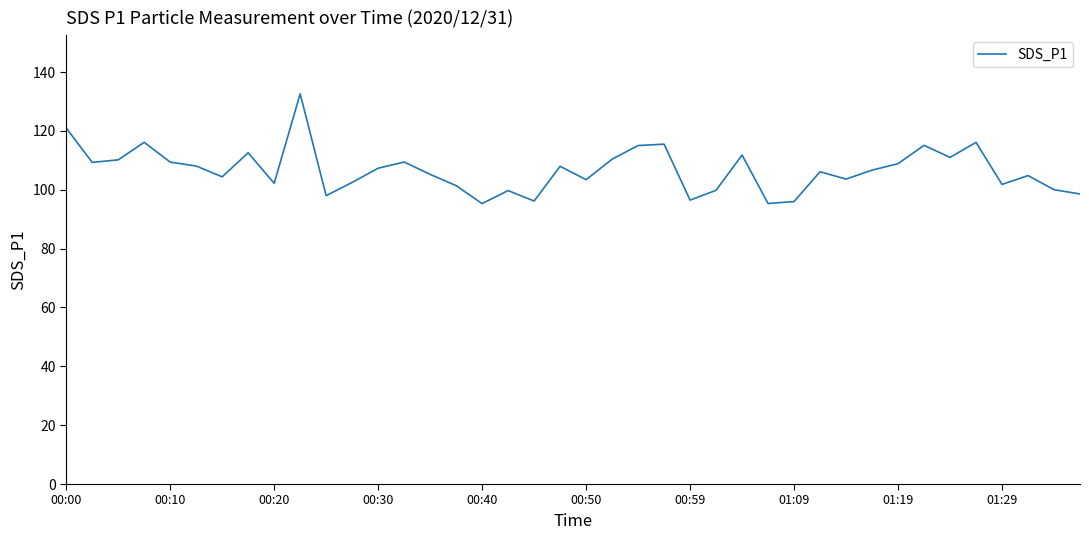

What is the minimum value shown in the chart?

95.3